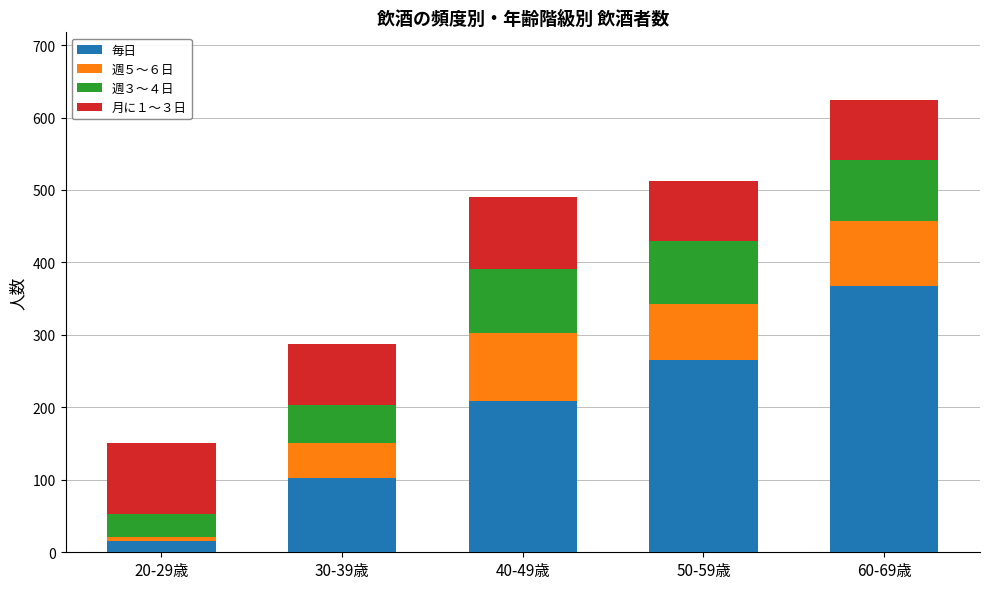

Reading left to right, transcribe the values for 毎日.

20-29歳=15	30-39歳=102	40-49歳=209	50-59歳=266	60-69歳=368